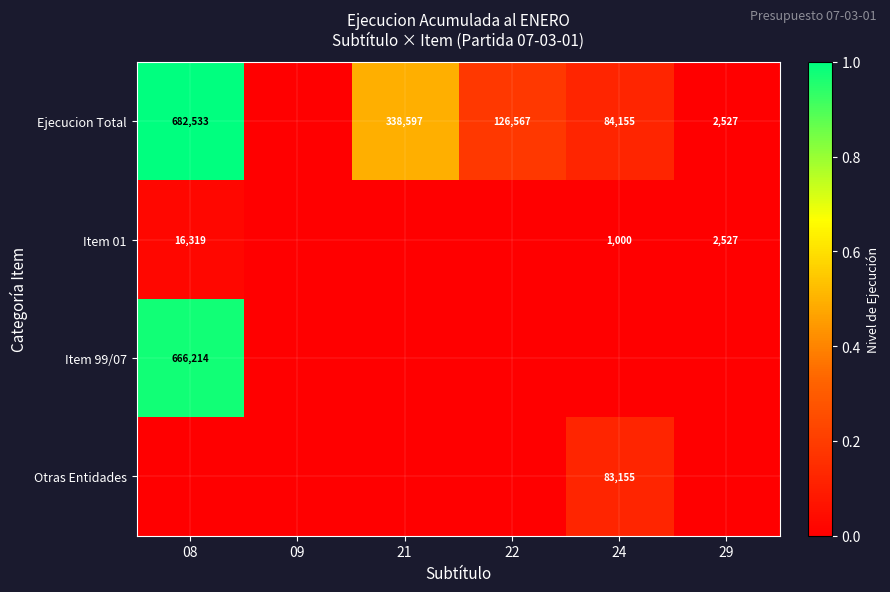

What is the difference between the Ejecucion Total values at 21 and 24?

254442